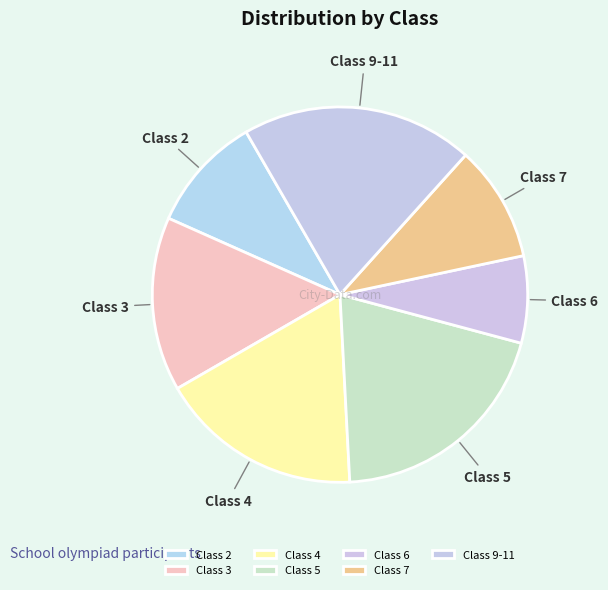

Which category has the smallest portion of the pie?

Class 6